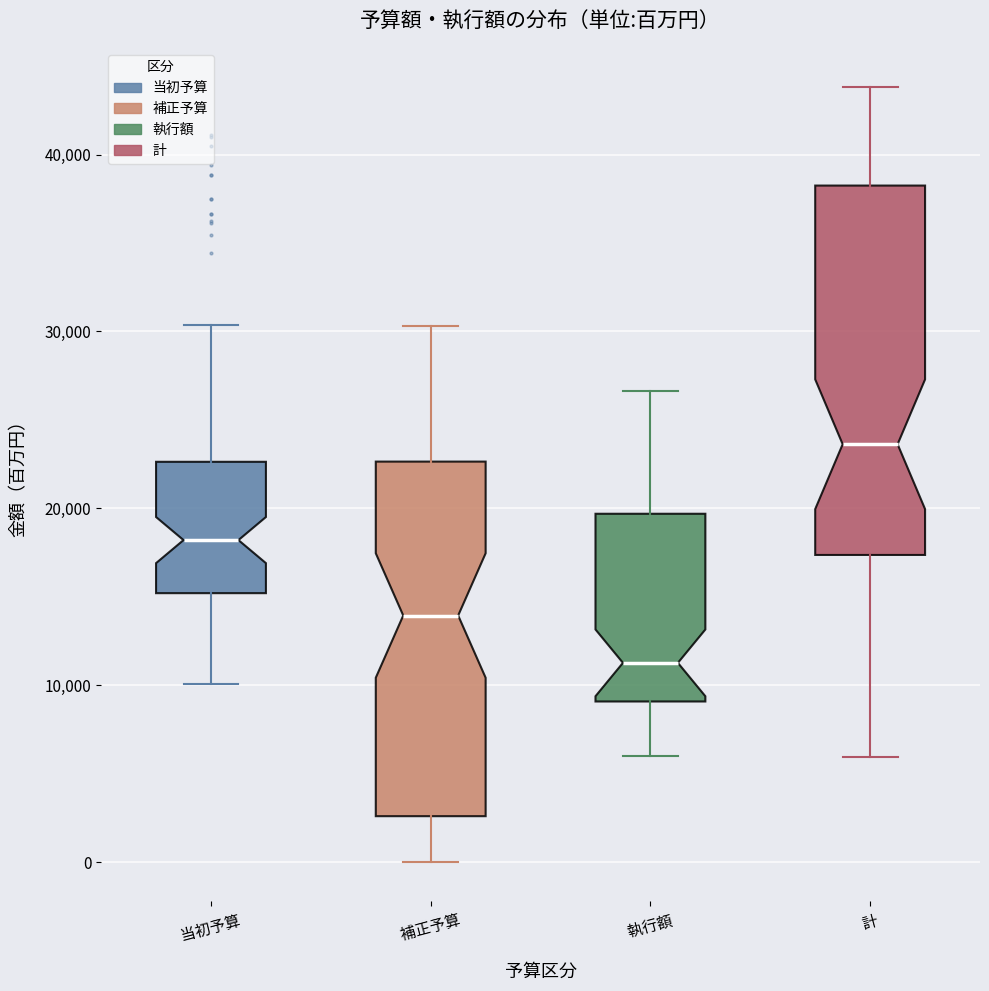

Where does the upper whisker of the box for 計 end on the y-axis? The values are not printed on the chart, so give them approximately, as read against the axis.

44000